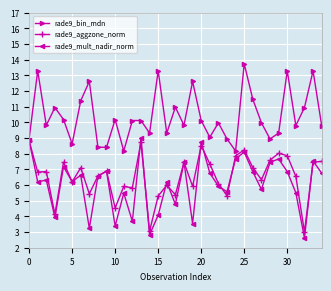

What is the value of the rade9_bin_mdn point at the 5th from the left?

10.2